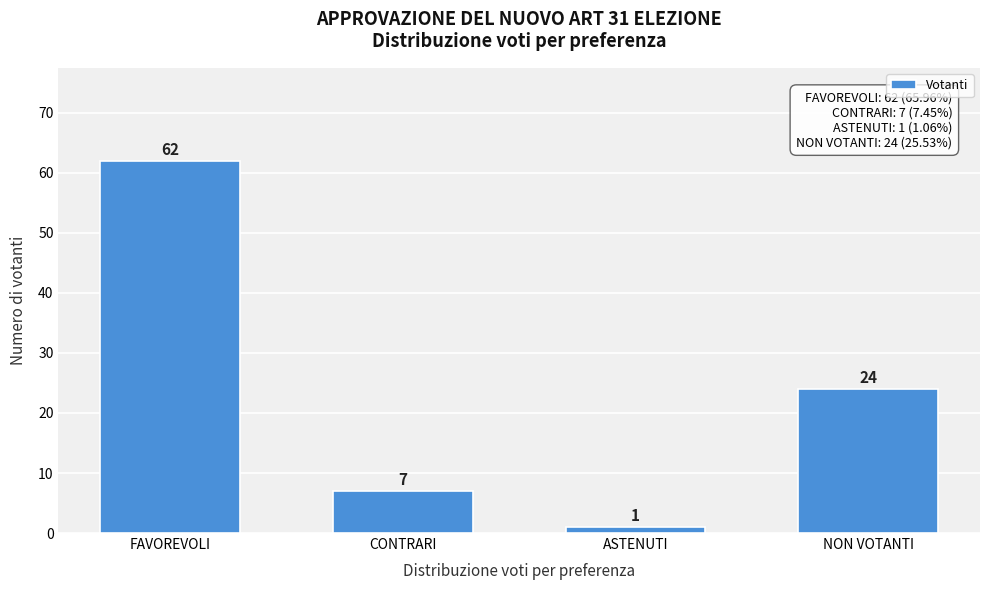

Reading left to right, list all the values displayed in this chart.

62	7	1	24